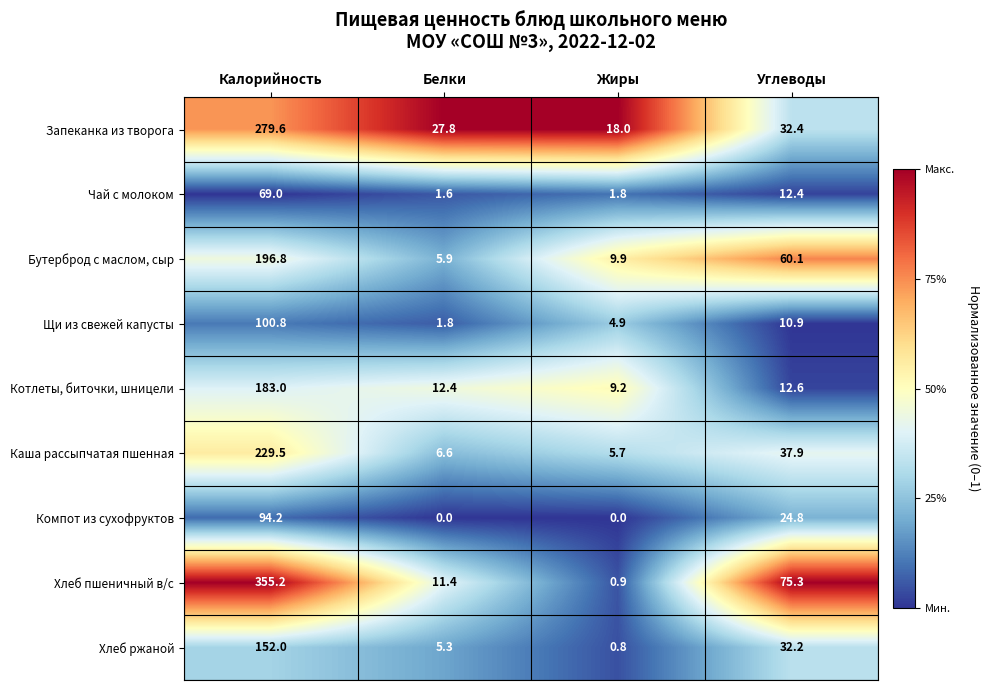

Is the value of Котлеты, биточки, шницели at Углеводы greater than the value of Компот из сухофруктов at Жиры?

Yes